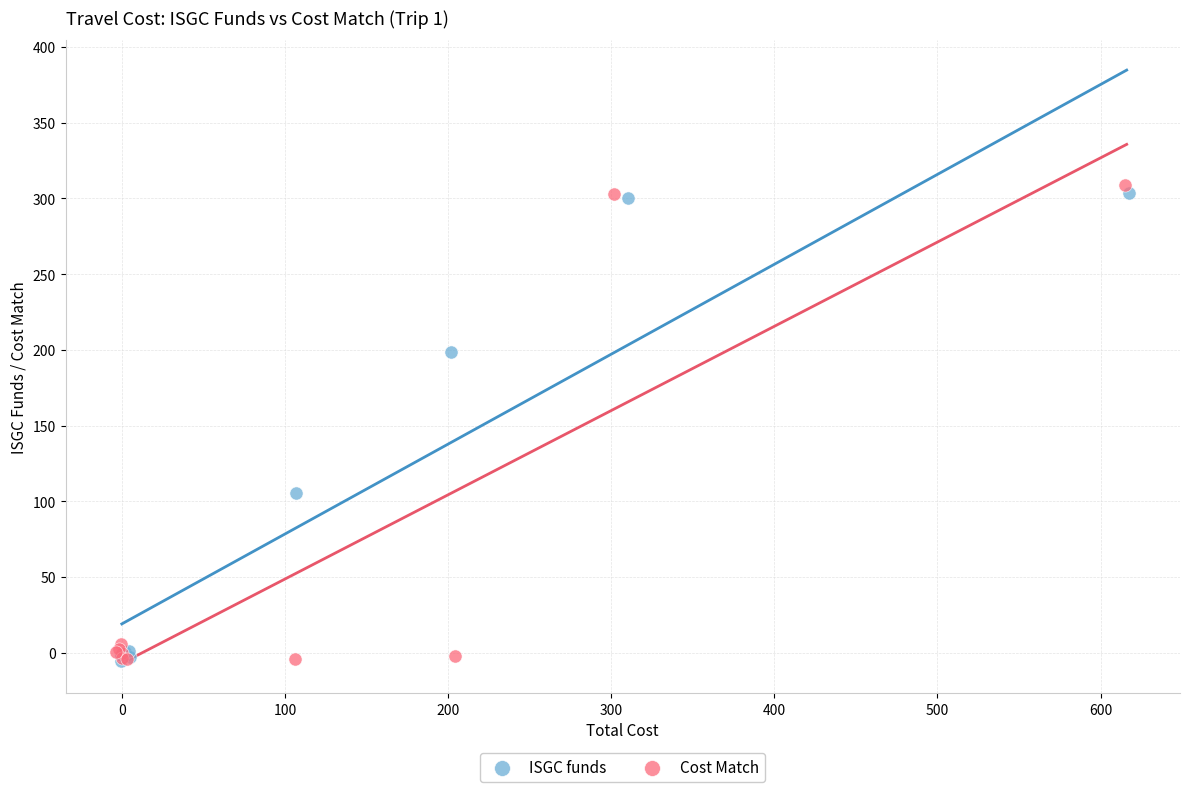

Which series contains the highest Y value?

Cost Match